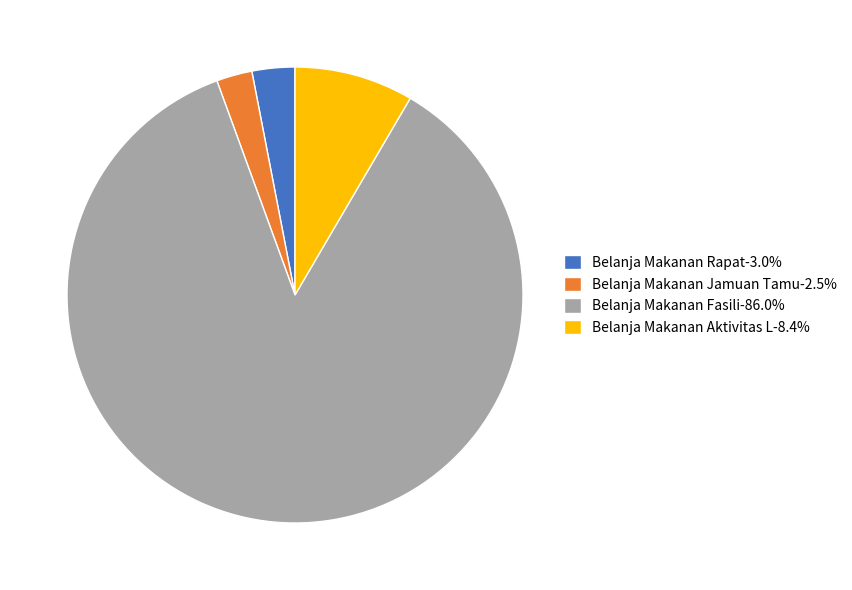

Do Belanja Makanan Jamuan Tamu-2.5% and Belanja Makanan Fasili-86.0% together represent more than half of the pie?

Yes